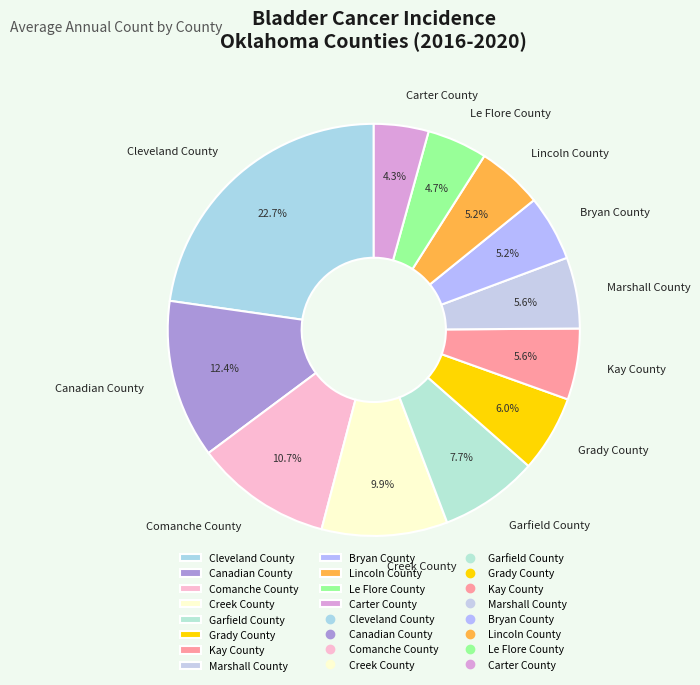

What percentage is NOT represented by Creek County?

90.1%